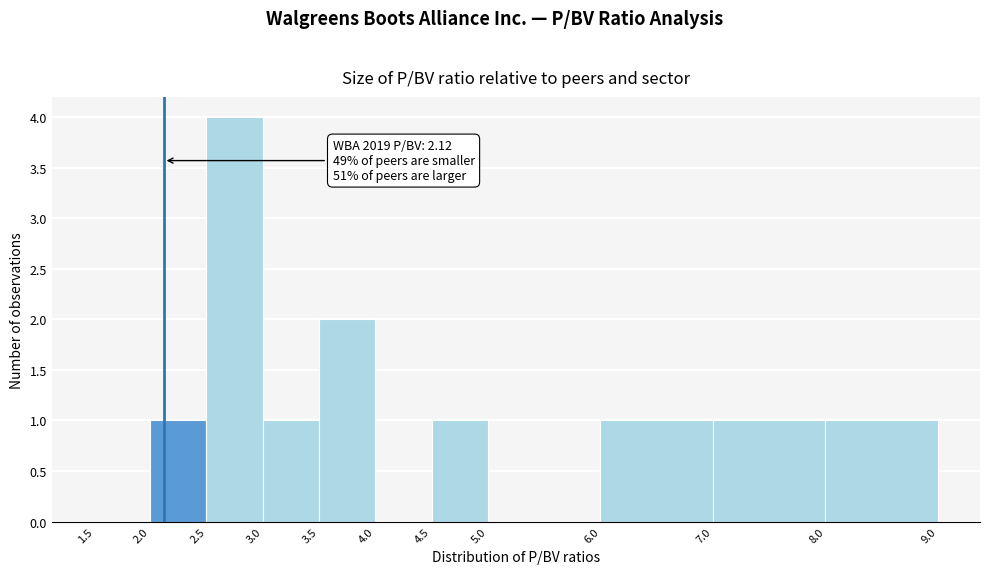

Which range on the x-axis has the tallest bar?

2.5 to 3.0